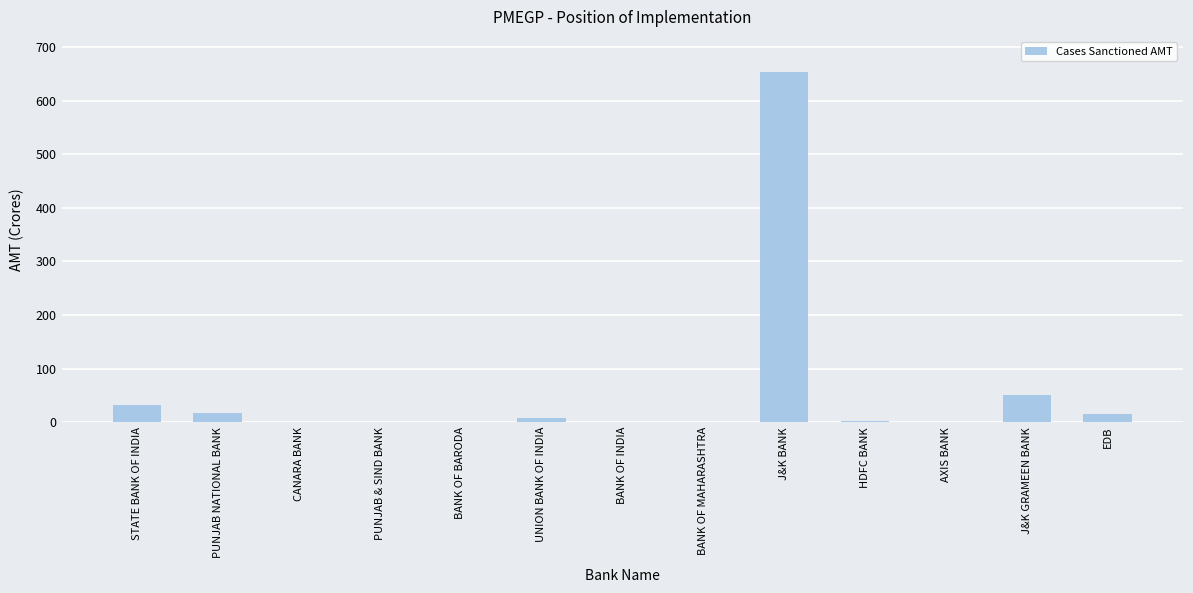

What is the maximum value shown in the chart?

653.7